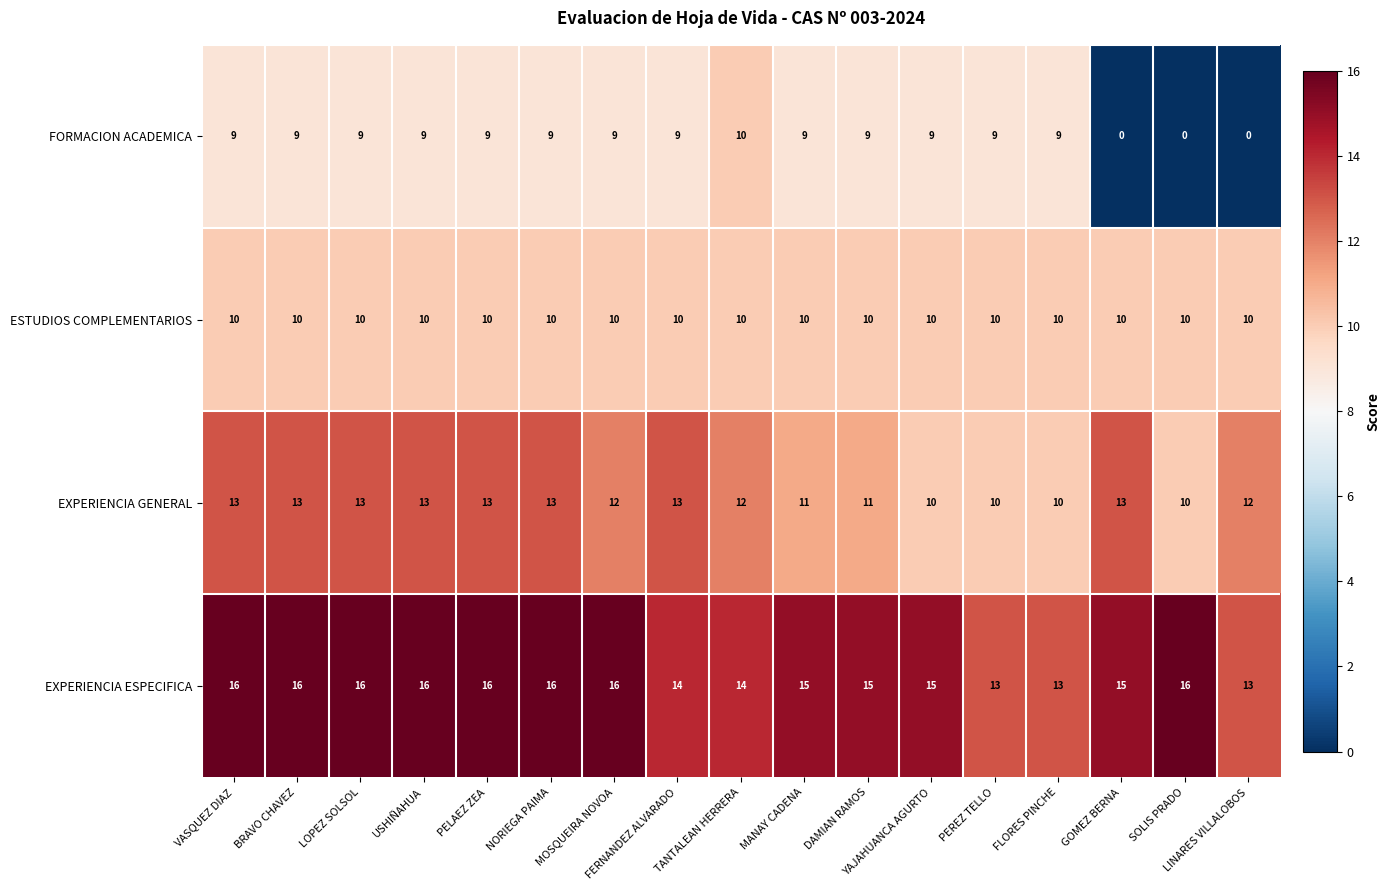

Is it true that ESTUDIOS COMPLEMENTARIOS equals 10 at YAJAHUANCA AGURTO?

True